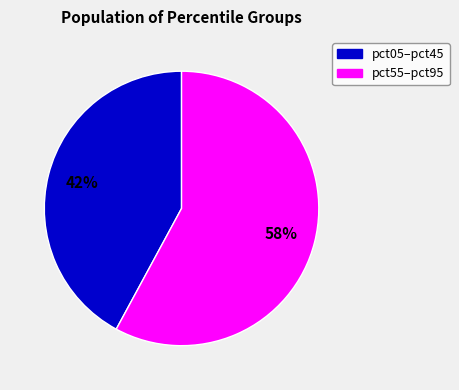

To the nearest percent, what is the average slice percentage?

50%